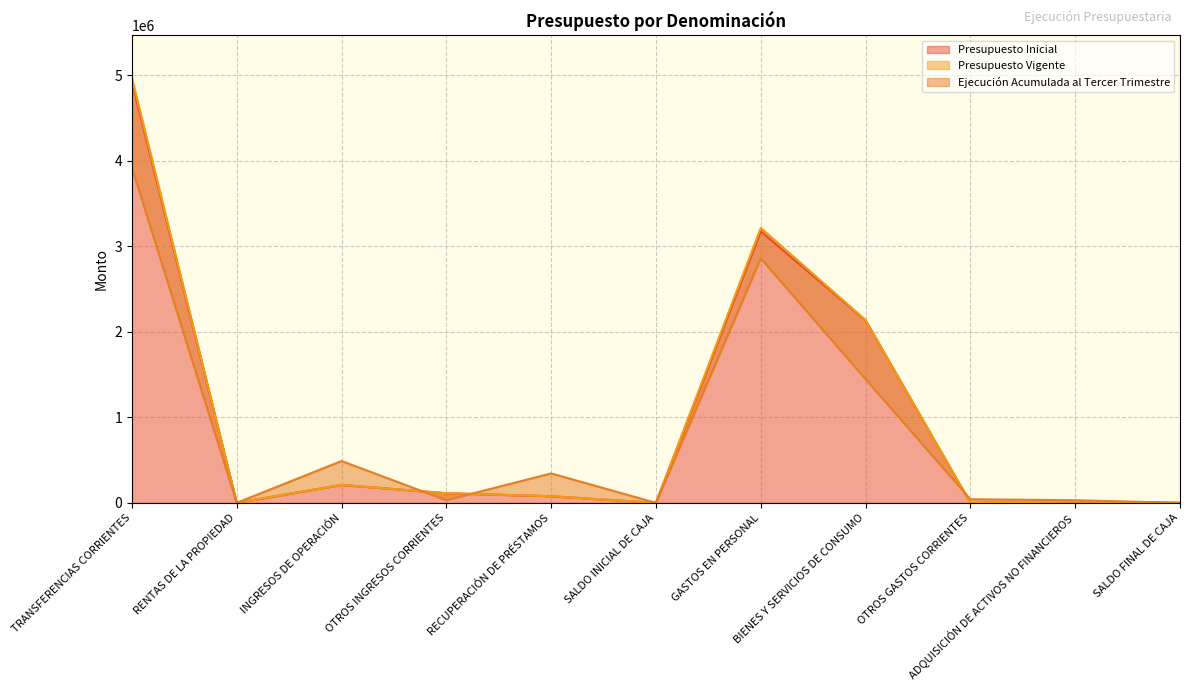

Does the chart display data point markers on the line(s)?

No